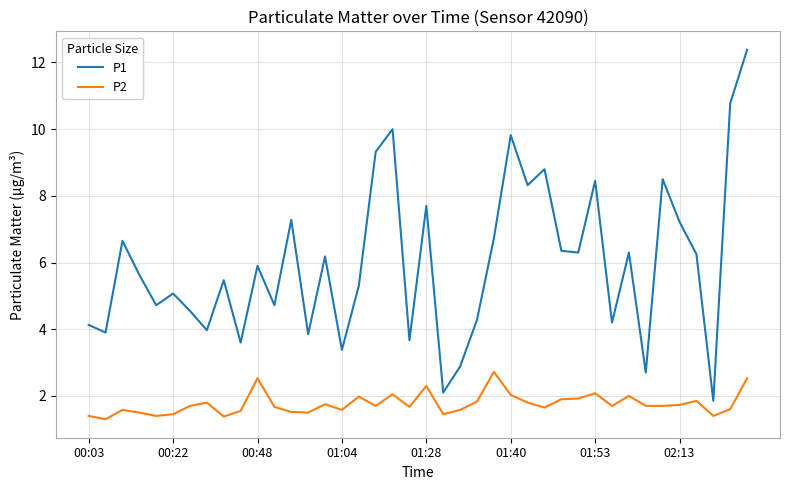

True or false: P1 and P2 intersect in this chart.

False